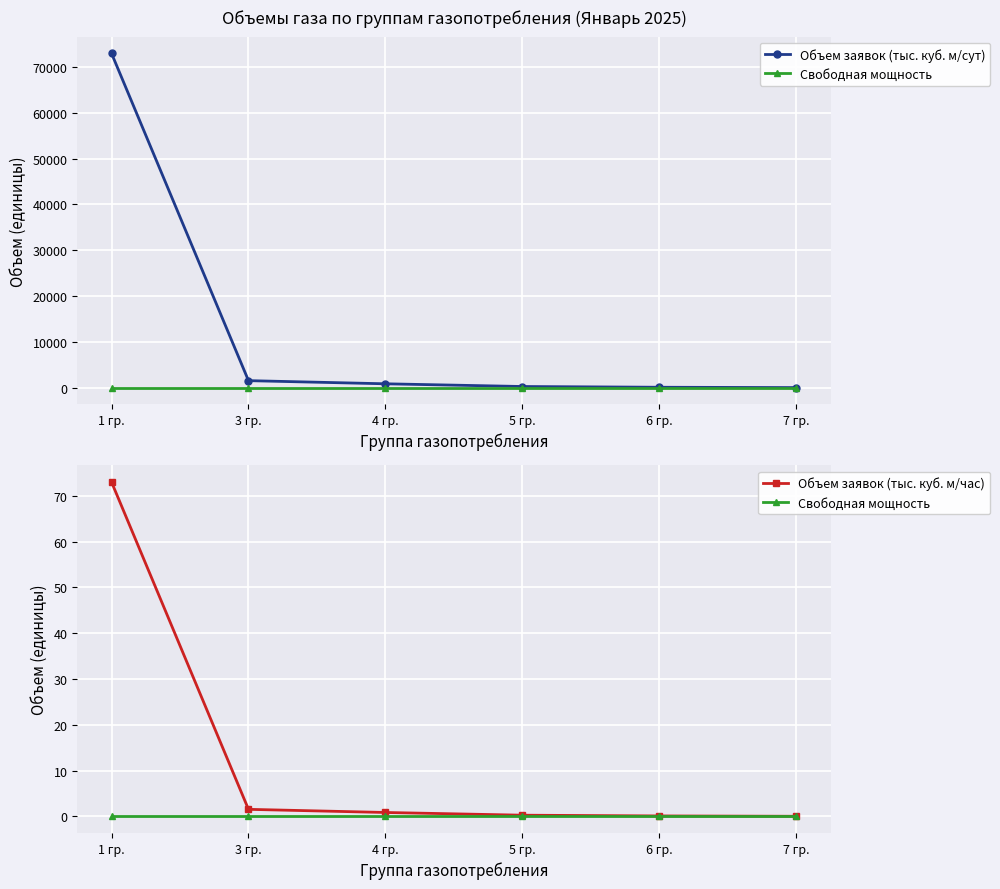

At which category does the chart reach its minimum across all series?

1 гр.